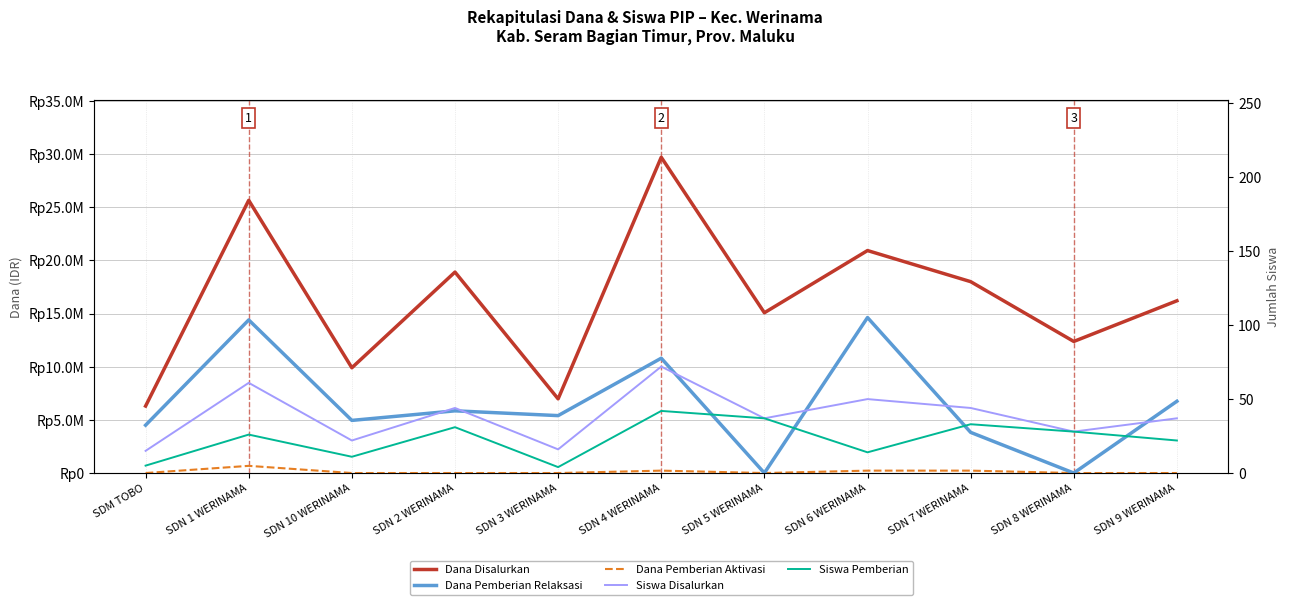

At how many categories does at least one series exceed 13019559?

7